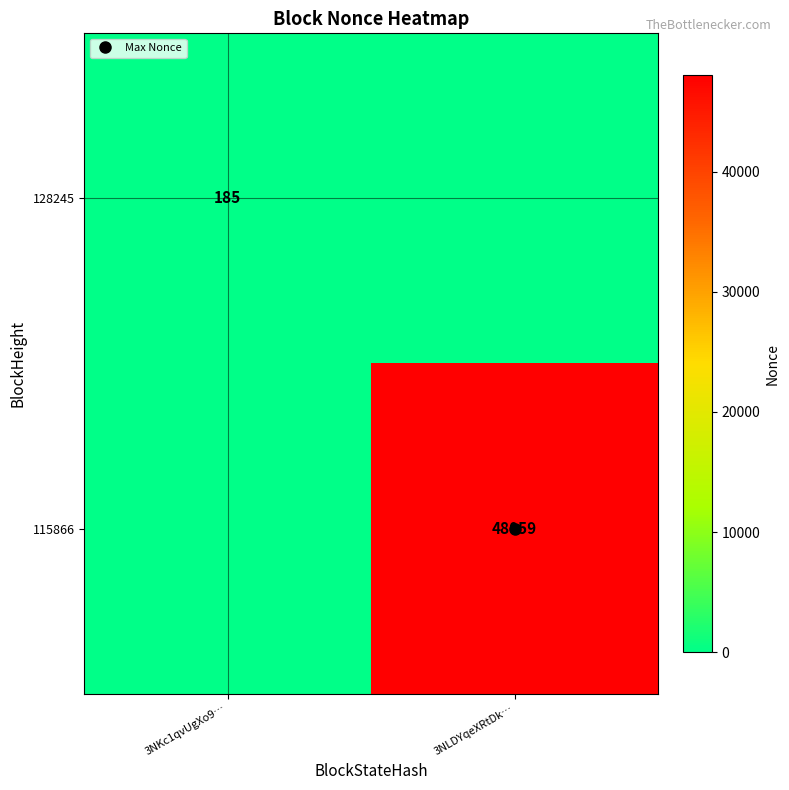

What is the sum of the 115866 values at 3NKc1qvUgXo9… and 3NLDYqeXRtDk…?

48059